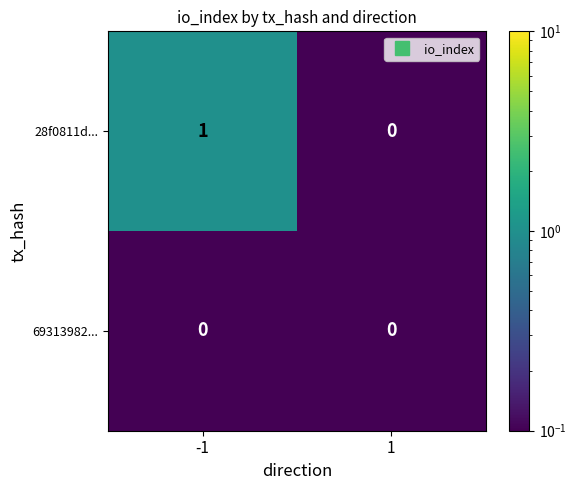

Is the value of 28f0811d... at -1 greater than the value of 69313982... at -1?

Yes